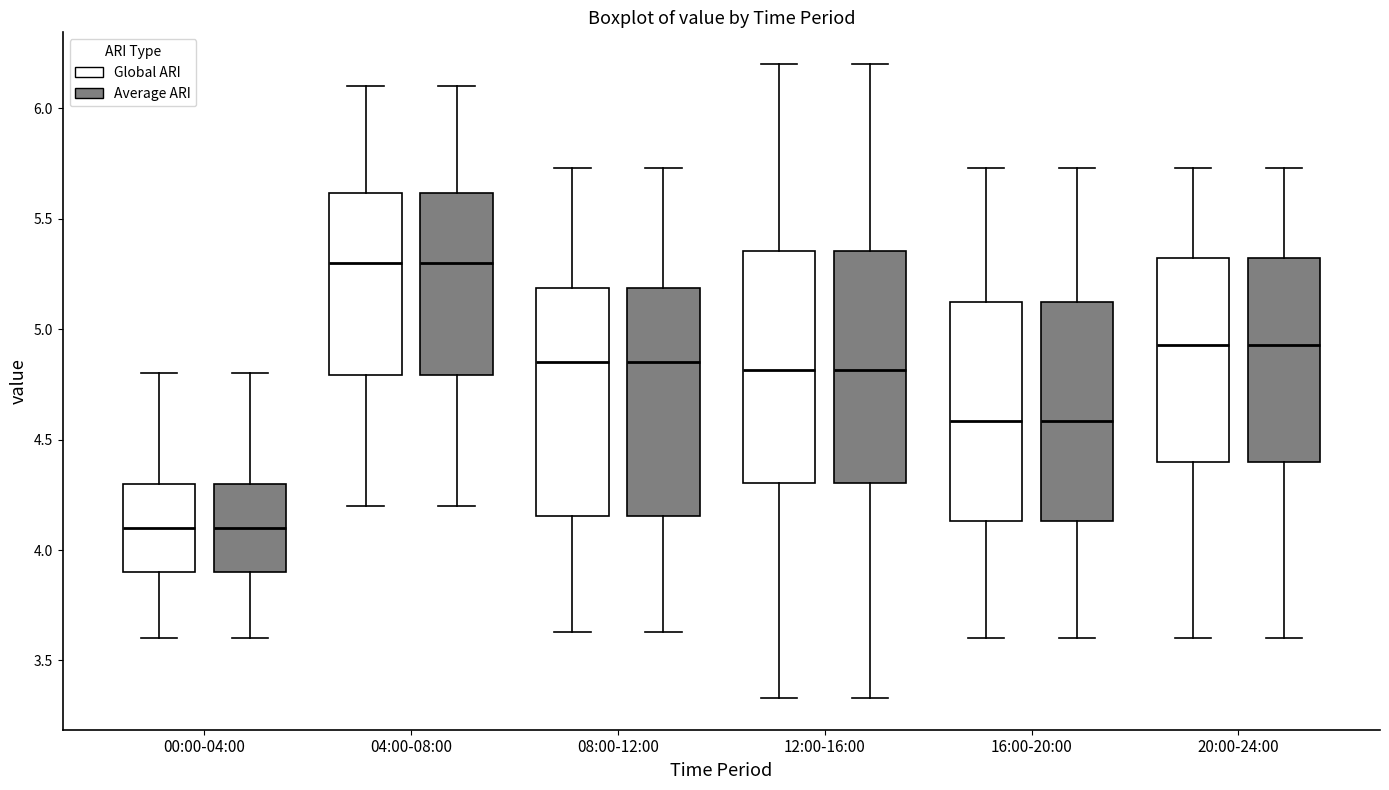

Reading left to right, read every box against the y-axis: the position of its median line, the range the box covers, and the ends of its whiskers. The values are not printed on the chart, so give them approximately, as read against the axis.

00:00-04:00 (Global ARI): median 4.10, box 3.90 to 4.30, whiskers 3.60 to 4.80
00:00-04:00 (Average ARI): median 4.10, box 3.90 to 4.30, whiskers 3.60 to 4.80
04:00-08:00 (Global ARI): median 5.30, box 4.80 to 5.60, whiskers 4.20 to 6.10
04:00-08:00 (Average ARI): median 5.30, box 4.80 to 5.60, whiskers 4.20 to 6.10
08:00-12:00 (Global ARI): median 4.85, box 4.15 to 5.20, whiskers 3.65 to 5.75
08:00-12:00 (Average ARI): median 4.85, box 4.15 to 5.20, whiskers 3.65 to 5.75
12:00-16:00 (Global ARI): median 4.80, box 4.30 to 5.35, whiskers 3.35 to 6.20
12:00-16:00 (Average ARI): median 4.80, box 4.30 to 5.35, whiskers 3.35 to 6.20
16:00-20:00 (Global ARI): median 4.60, box 4.15 to 5.15, whiskers 3.60 to 5.75
16:00-20:00 (Average ARI): median 4.60, box 4.15 to 5.15, whiskers 3.60 to 5.75
20:00-24:00 (Global ARI): median 4.95, box 4.40 to 5.30, whiskers 3.60 to 5.75
20:00-24:00 (Average ARI): median 4.95, box 4.40 to 5.30, whiskers 3.60 to 5.75